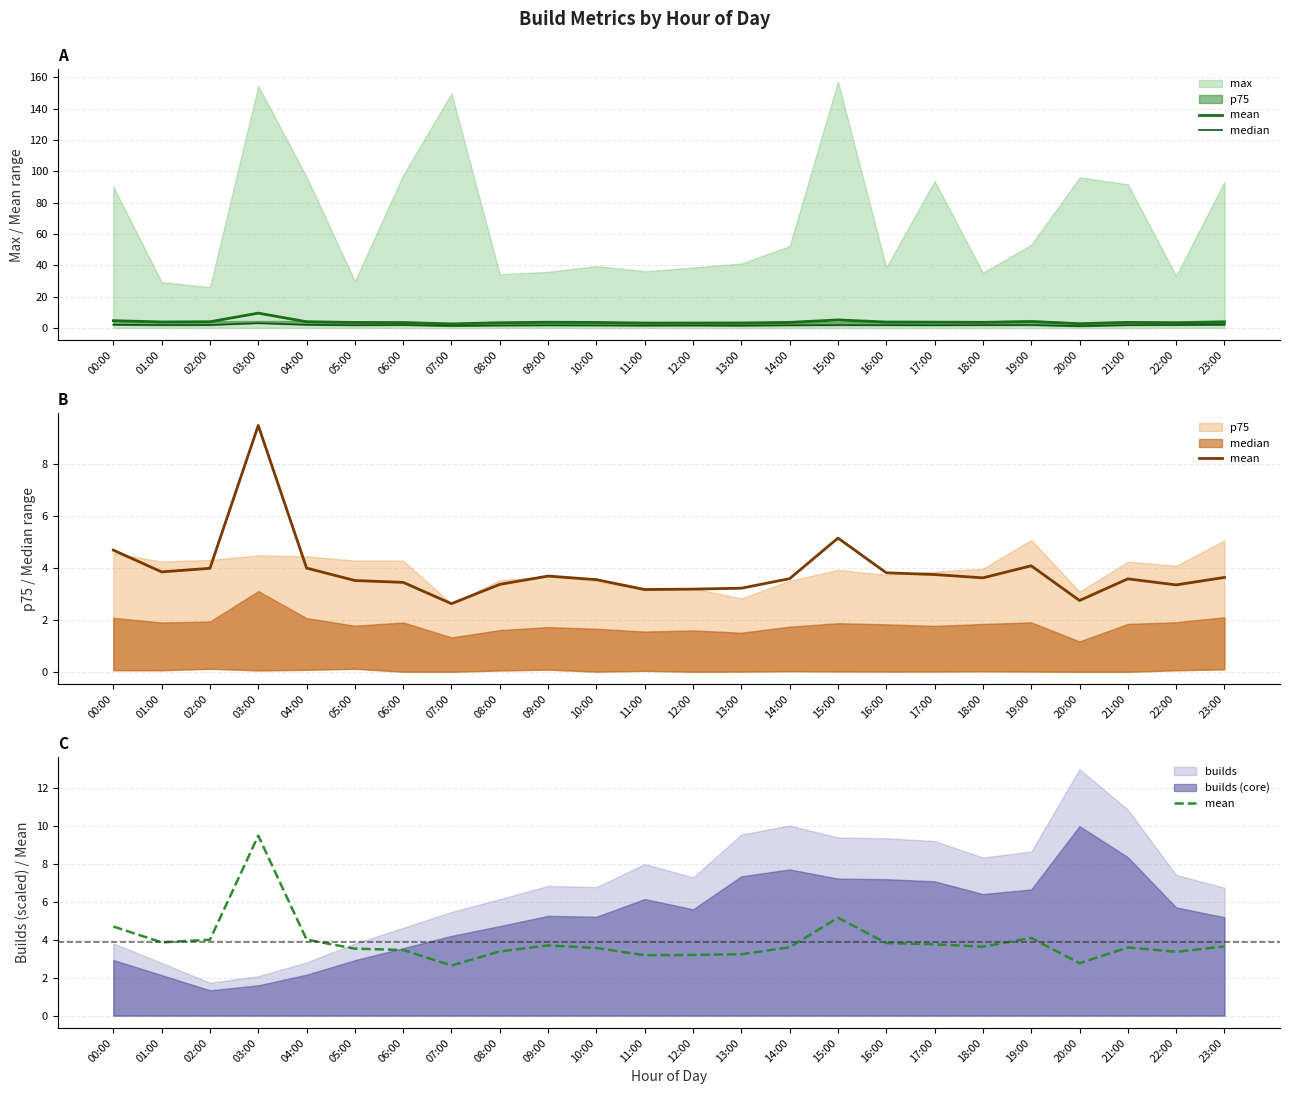

Does the chart display data point markers on the line(s)?

No